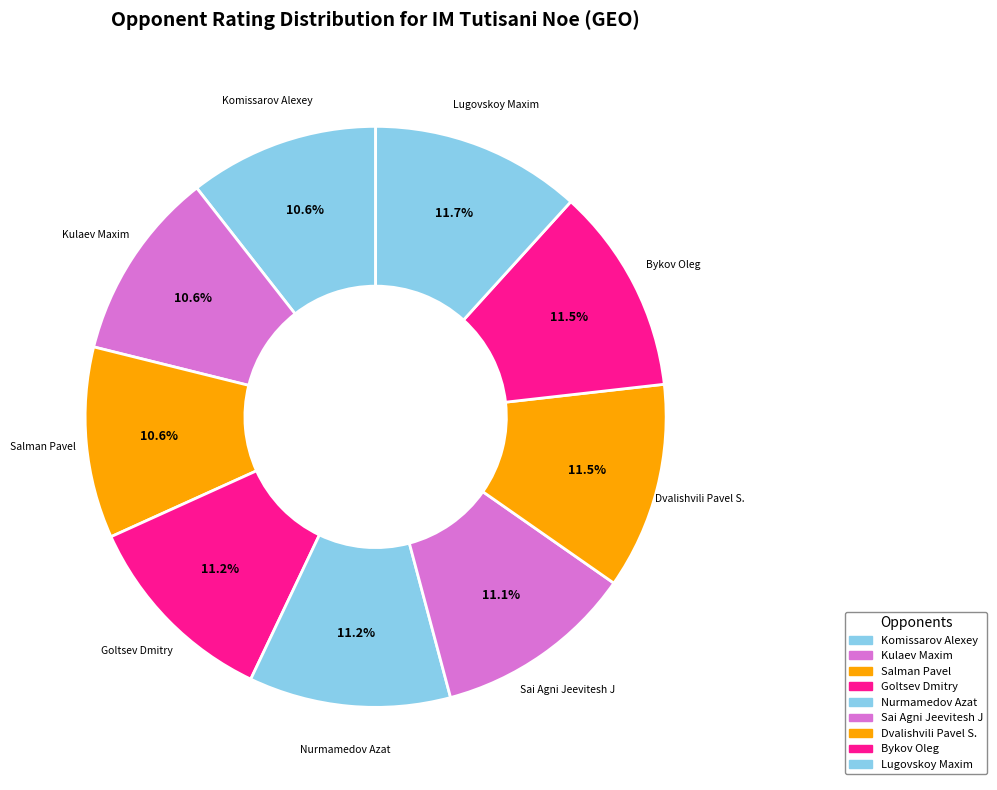

How many segments does this pie chart have?

9